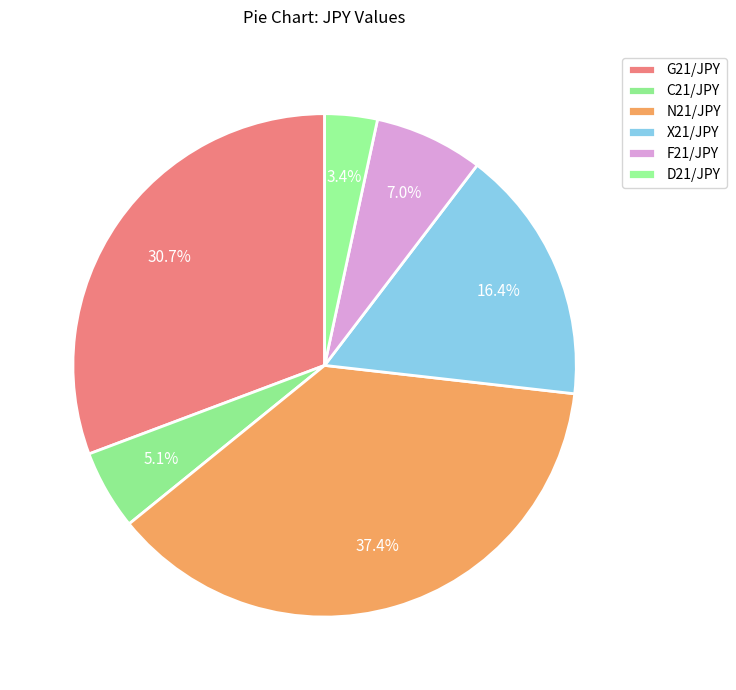

What is the smallest slice in the pie chart?

D21/JPY